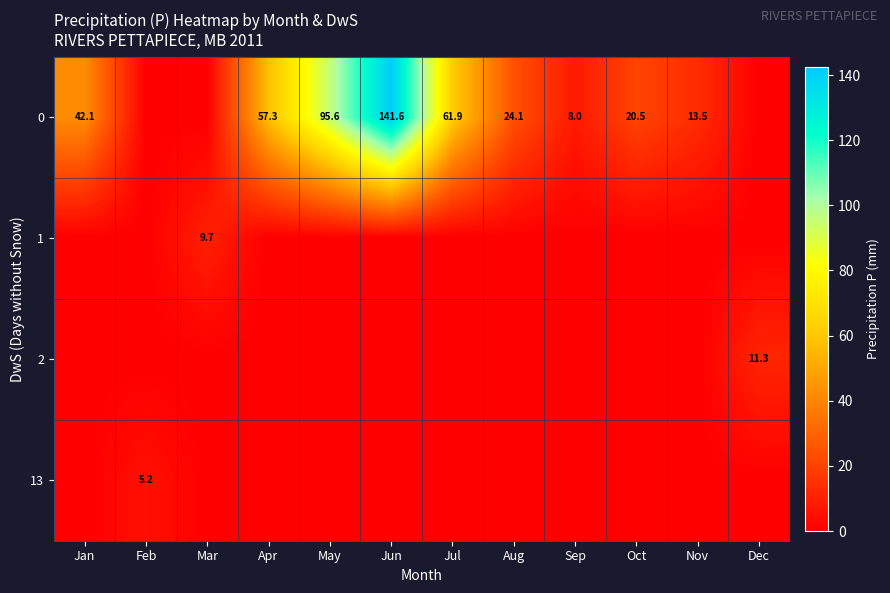

The value of 0 at Jul is 99.4. True or false?

False